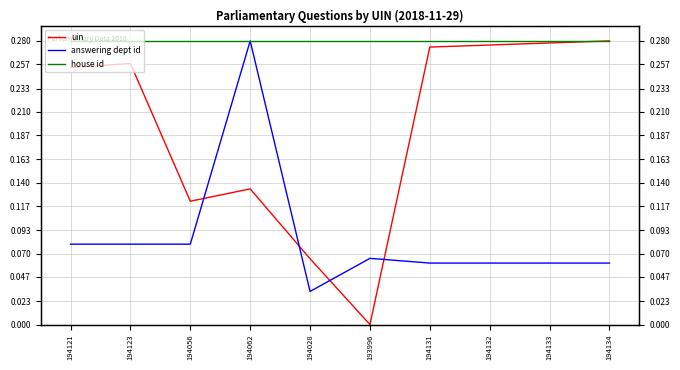

Where is answering dept id nearest to the value 0?

194028